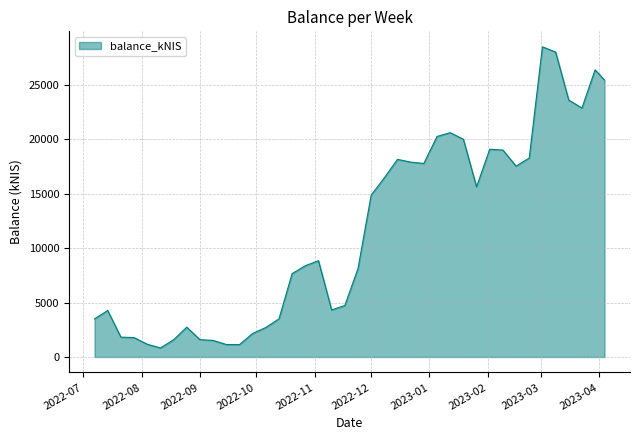

What is the maximum value shown in the chart?

28482.9